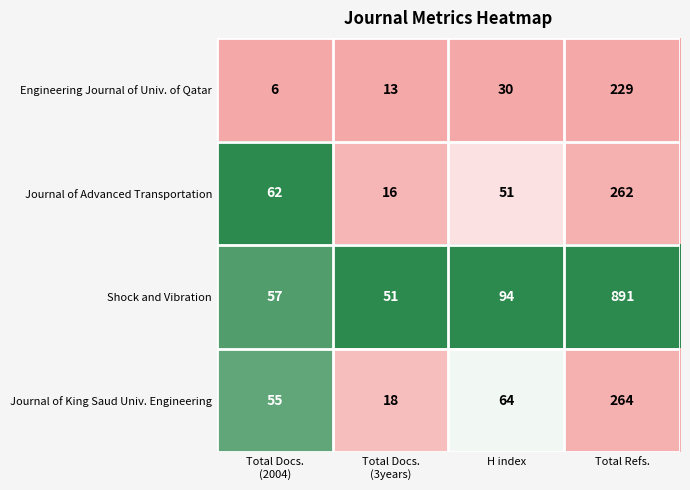

Count the number of categories in the chart.

4